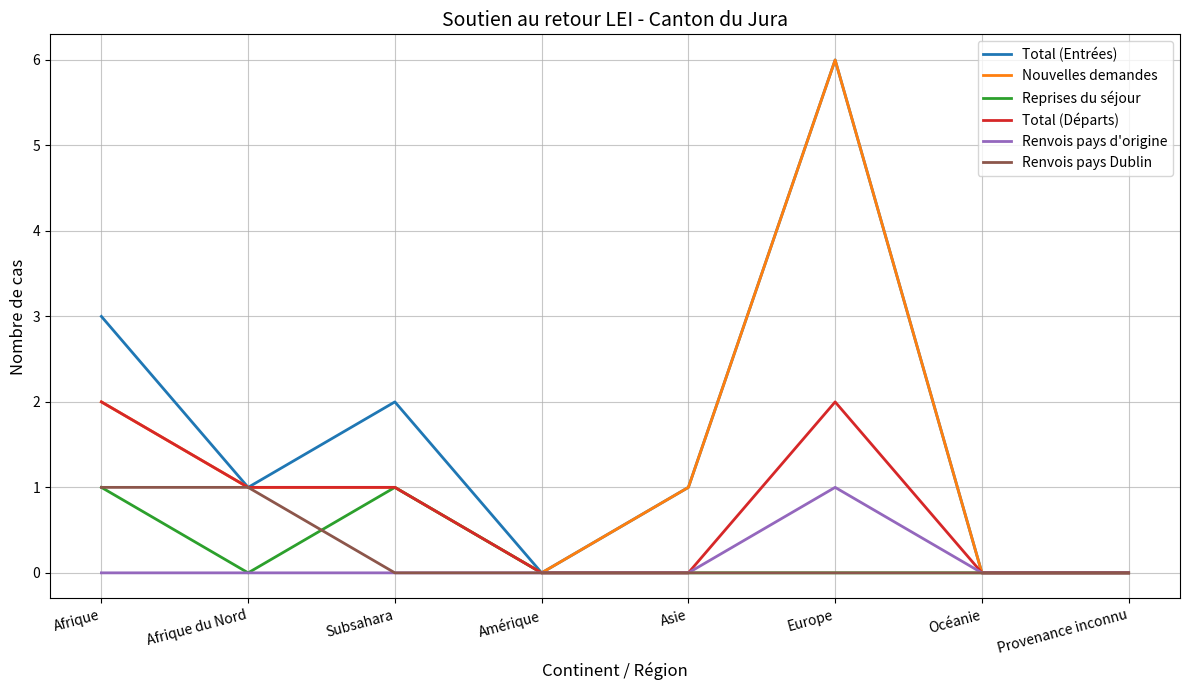

What position from the right is Provenance inconnu?

1